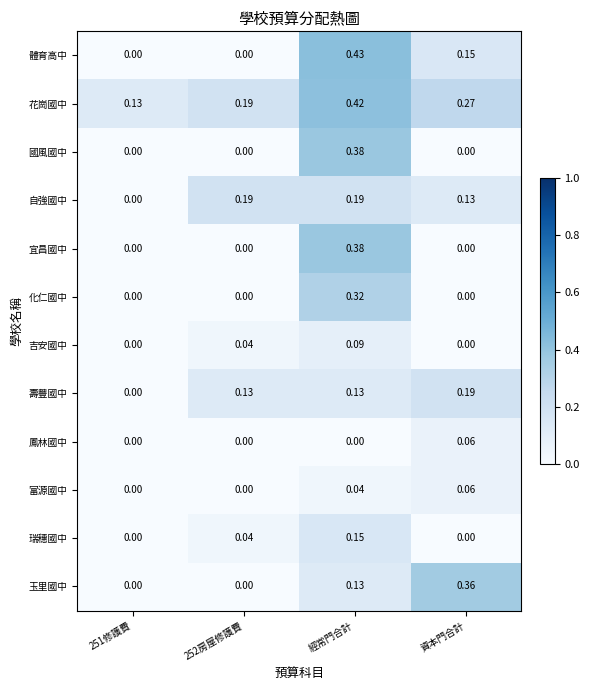

Which series has the widest spread of values?

體育高中